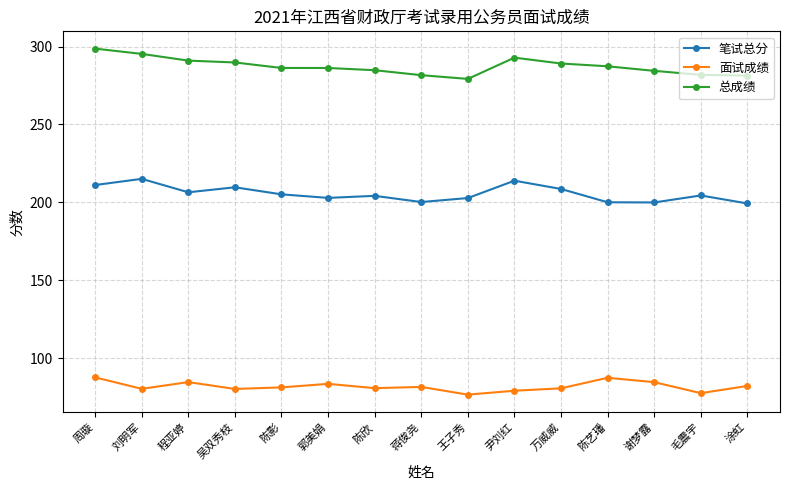

List the series in order of their overall mean, highest first.

总成绩, 笔试总分, 面试成绩